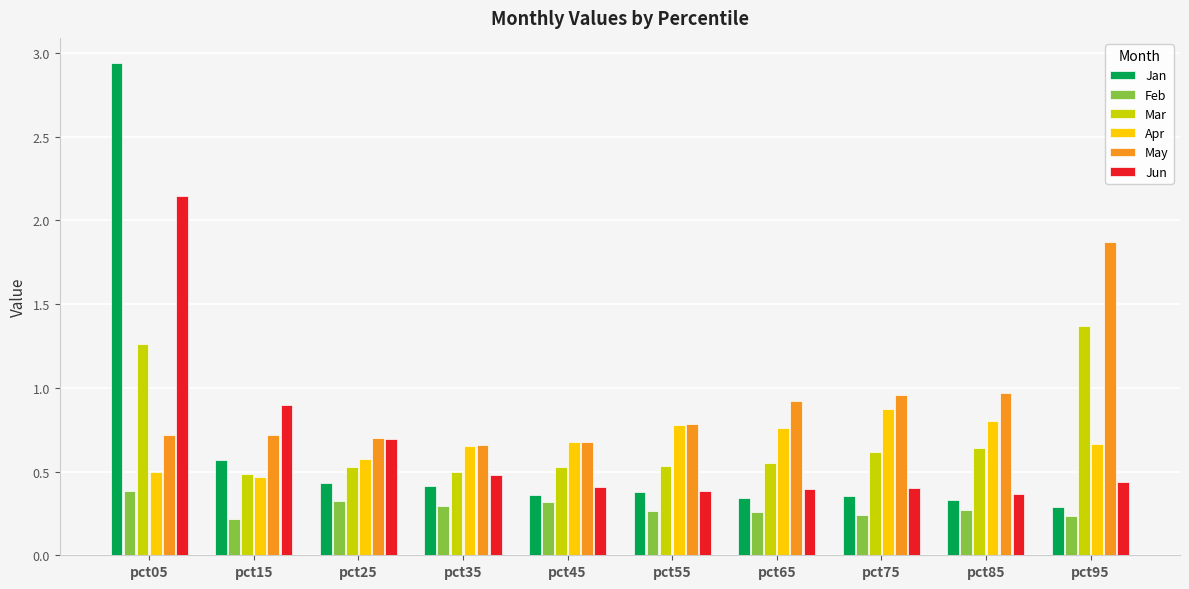

What is the sum of all Mar values?

7.0